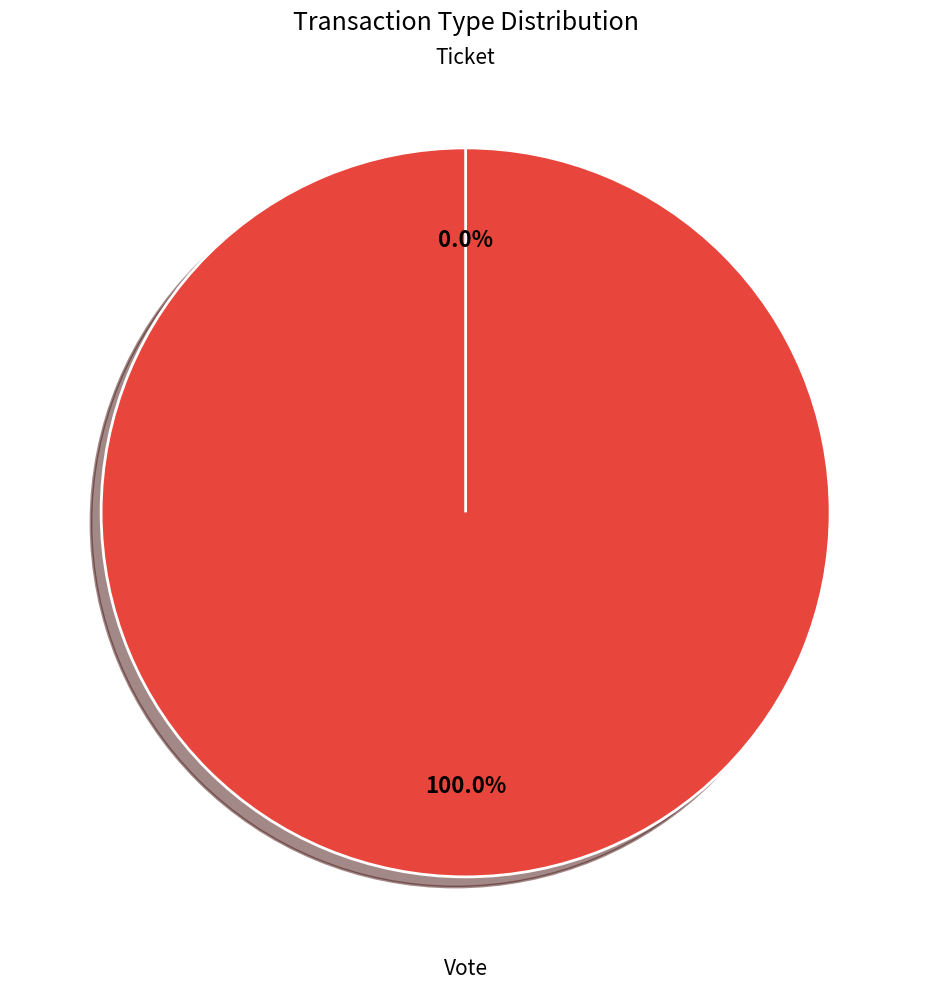

The Ticket slice represents 0% of the pie. True or false?

True